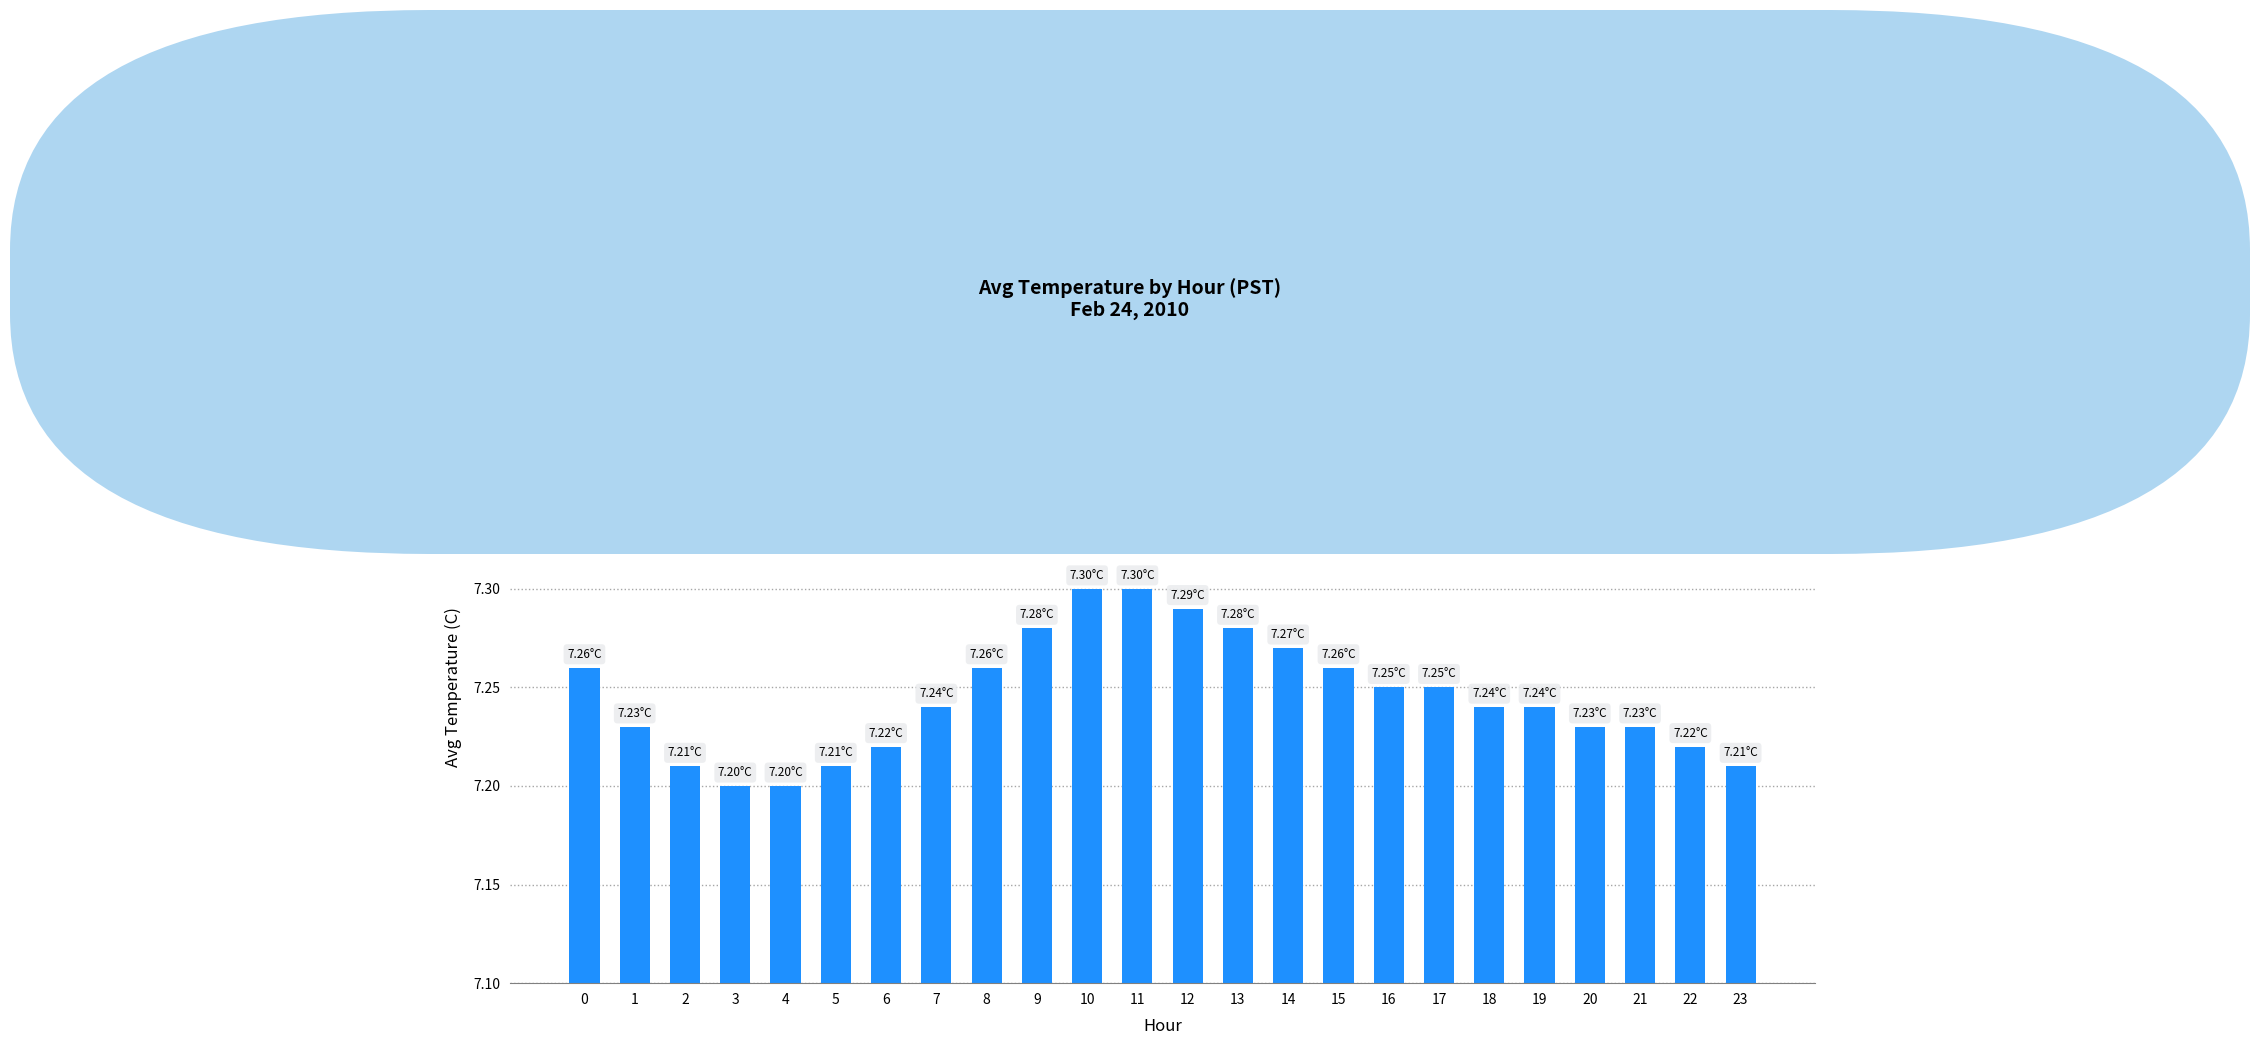

Approximately how many times larger is the value at 0 compared to 5?

1.0